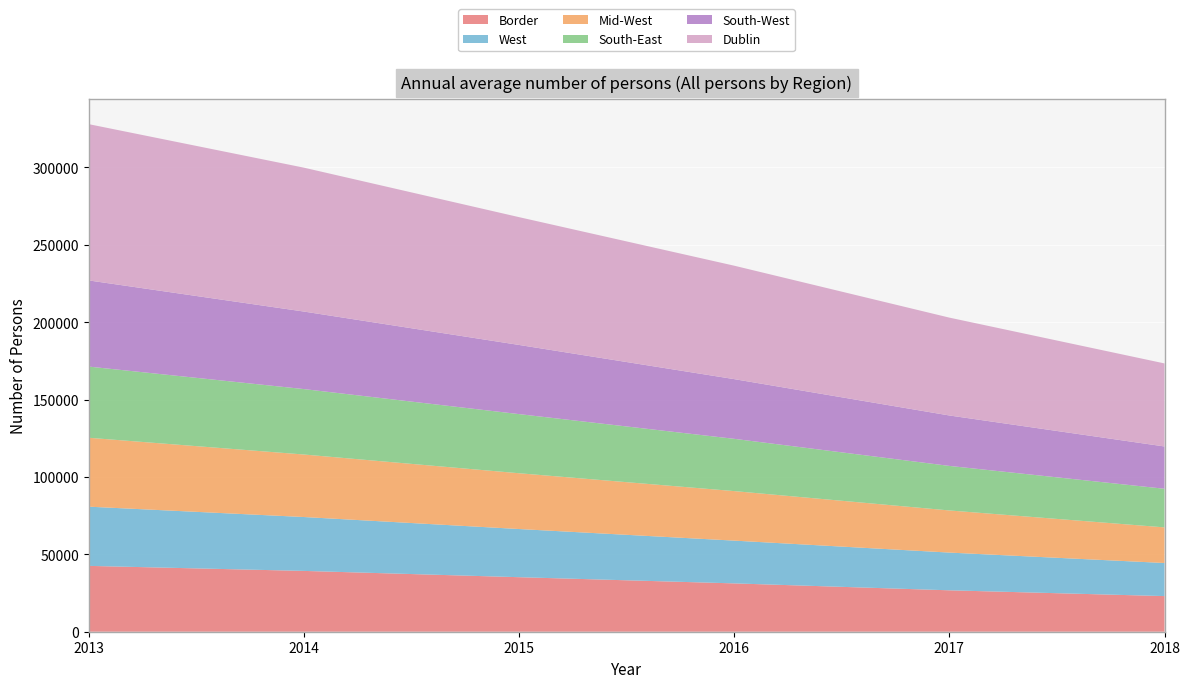

Reading right to left, what are all the values shown in this chart?

Border: 23019.4	26756.0	31227.7	35228.0	39289.0	42535.0
West: 21372.1	24372.0	27626.1	31114.0	34806.0	38250.0
Mid-West: 23020.4	27214.0	31993.7	36035.0	40382.0	44511.0
South-East: 24941.0	28774.0	33766.7	38202.0	42270.0	45984.0
South-West: 27320.7	32583.0	38566.2	44680.0	50084.0	55658.0
Dublin: 53650.5	63216.0	73277.9	82562.0	92955.0	100958.0